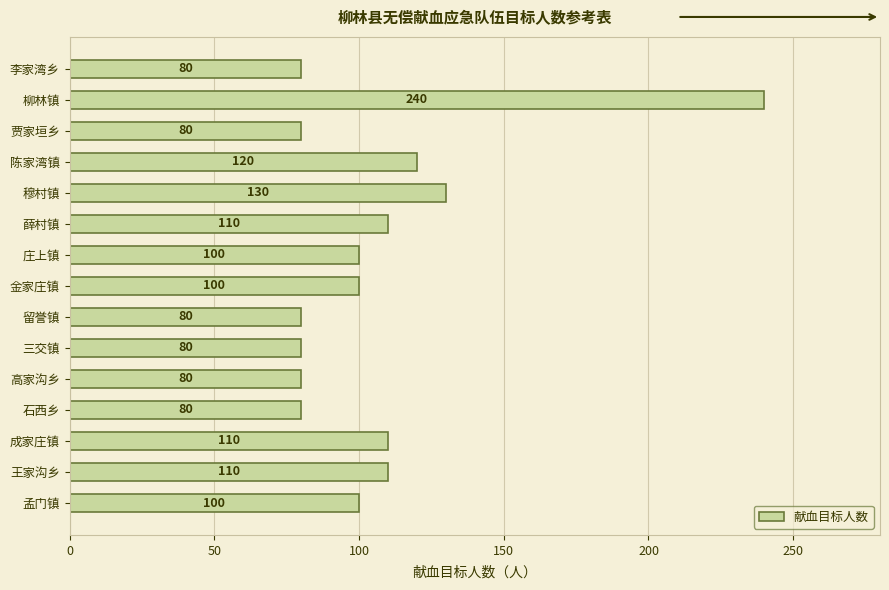

What is the average value?

107